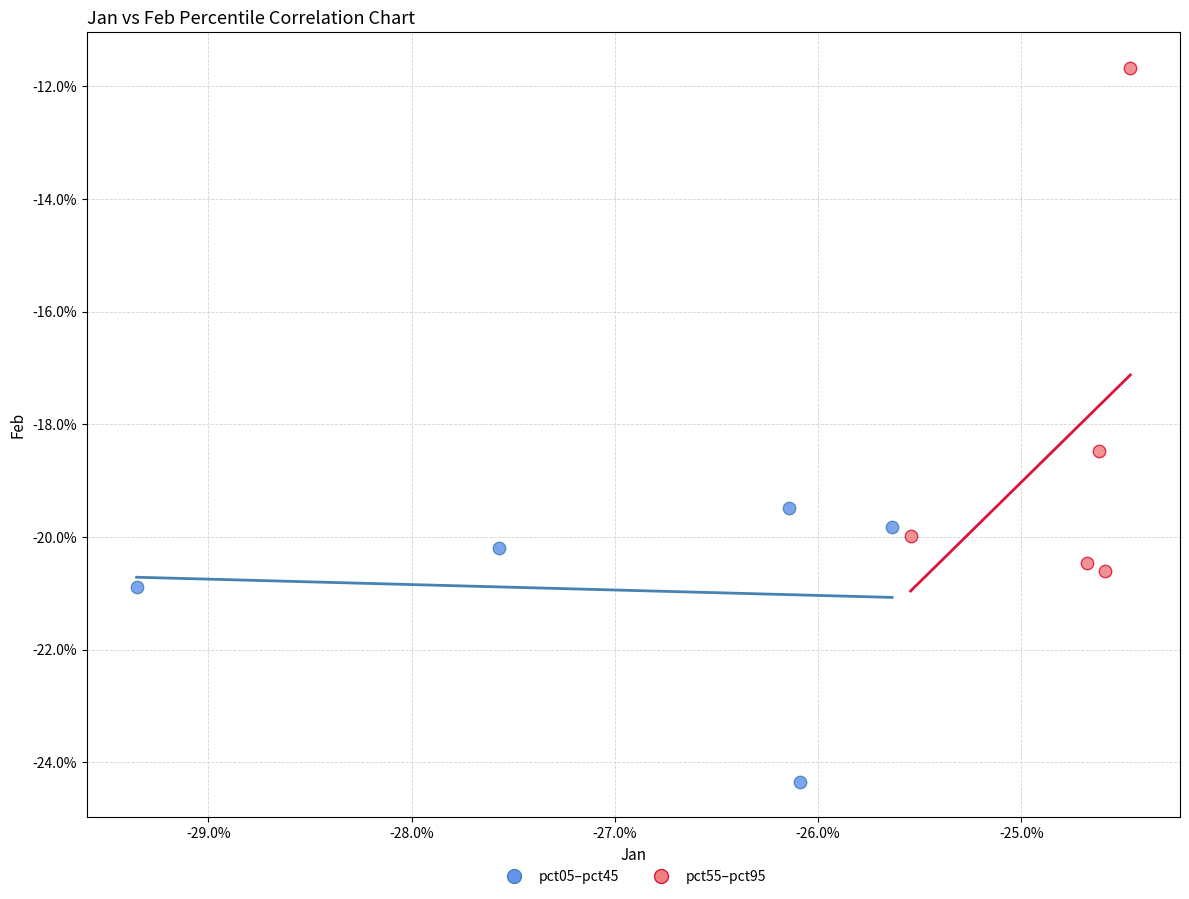

Which series reaches the maximum Y coordinate?

pct55–pct95